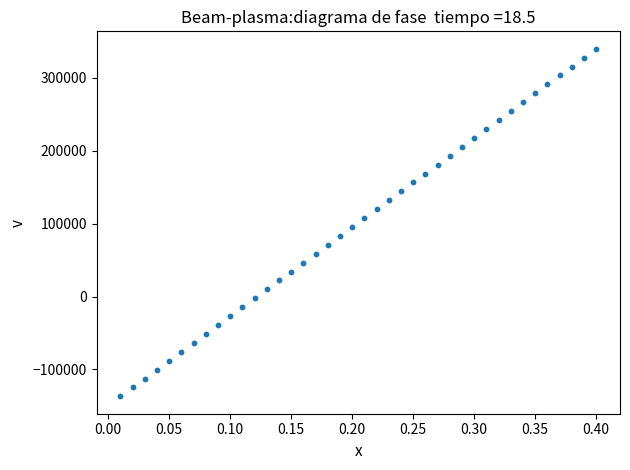

What is the range of Y values (max minus min)?

477123.2